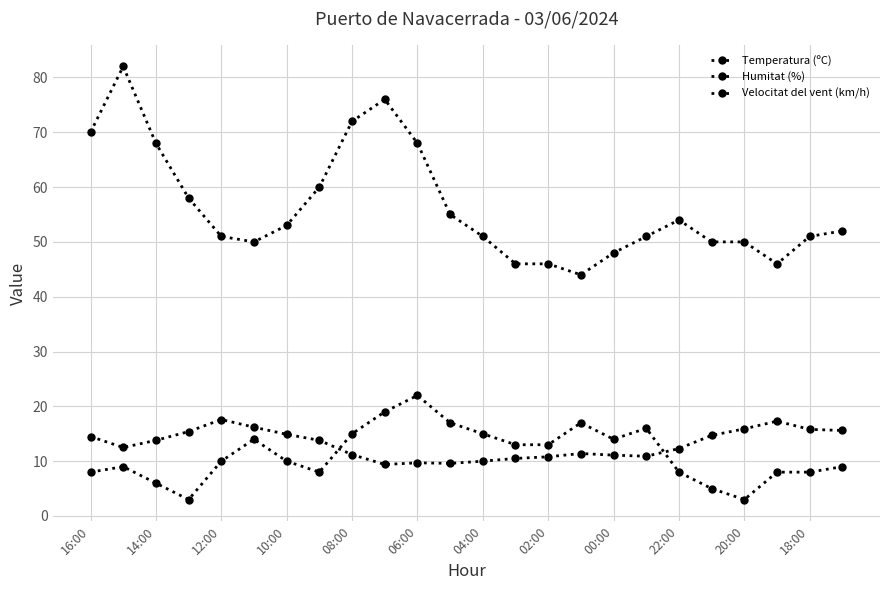

Does the chart have visible grid lines?

Yes